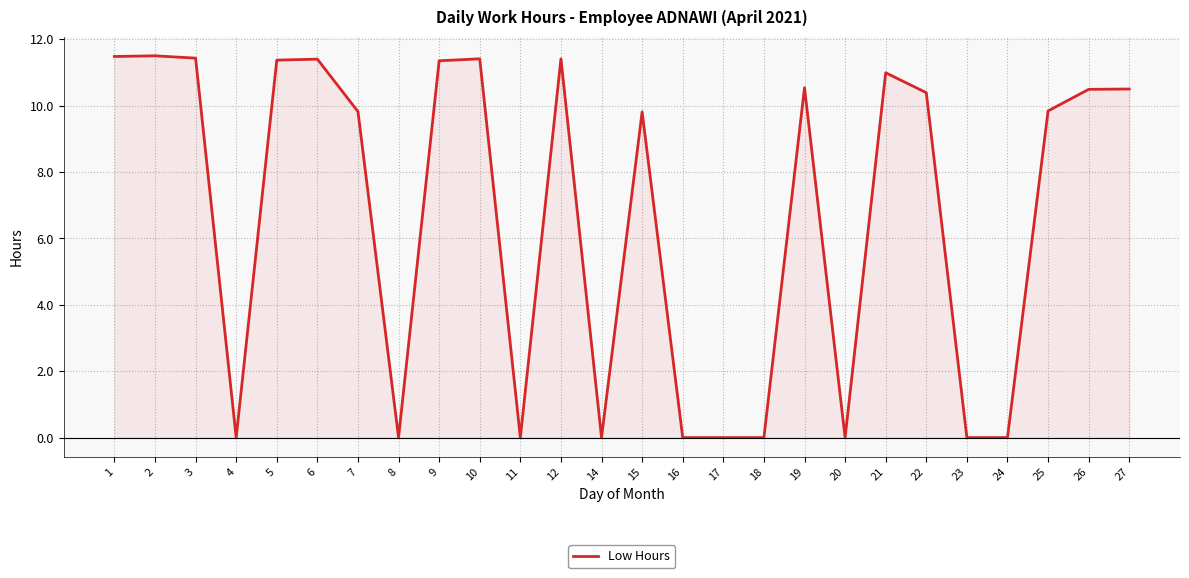

What is the difference between the maximum and minimum values?

11.5